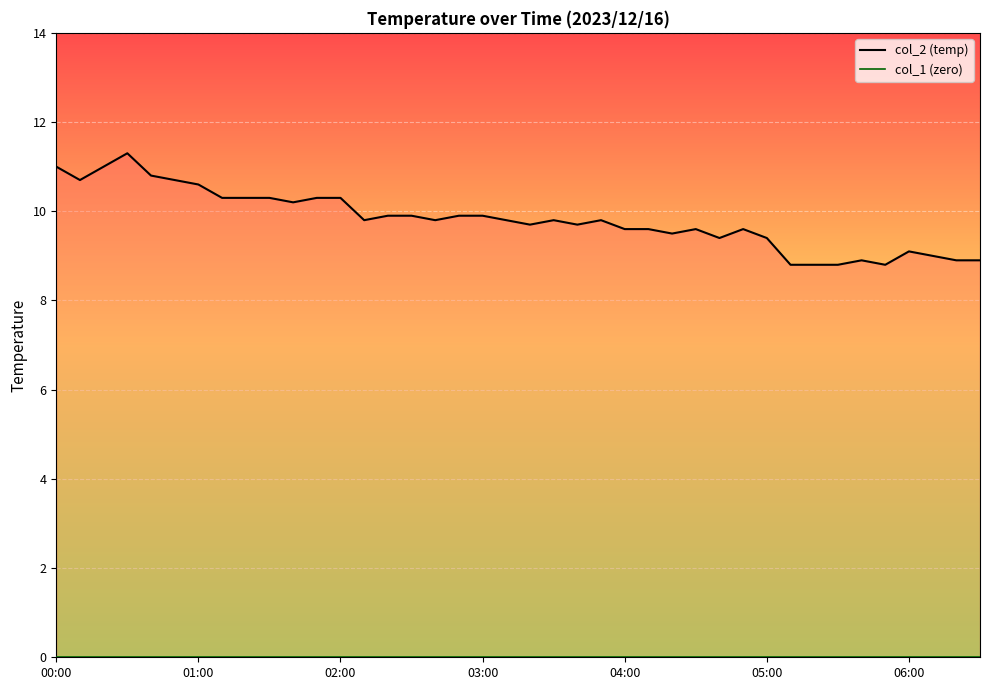

Reading right to left, what are all the values shown in this chart?

col_2 line: 8.9	8.9	9.0	9.1	8.8	8.9	8.8	8.8	8.8	9.4	9.6	9.4	9.6	9.5	9.6	9.6	9.8	9.7	9.8	9.7	9.8	9.9	9.9	9.8	9.9	9.9	9.8	10.3	10.3	10.2	10.3	10.3	10.3	10.6	10.7	10.8	11.3	11.0	10.7	11.0
col_1 line: 0.0	0.0	0.0	0.0	0.0	0.0	0.0	0.0	0.0	0.0	0.0	0.0	0.0	0.0	0.0	0.0	0.0	0.0	0.0	0.0	0.0	0.0	0.0	0.0	0.0	0.0	0.0	0.0	0.0	0.0	0.0	0.0	0.0	0.0	0.0	0.0	0.0	0.0	0.0	0.0